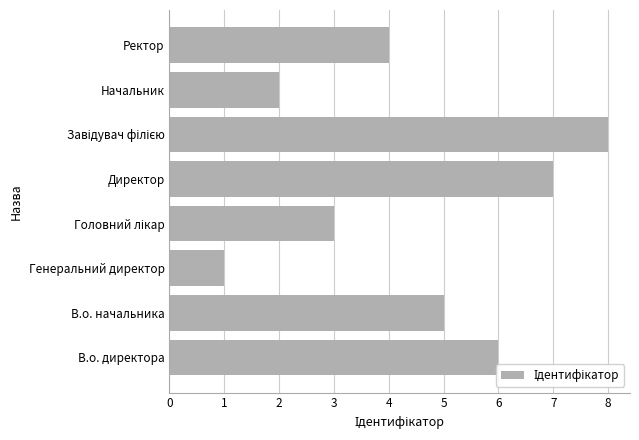

Where is the data nearest to the value 4?

Ректор